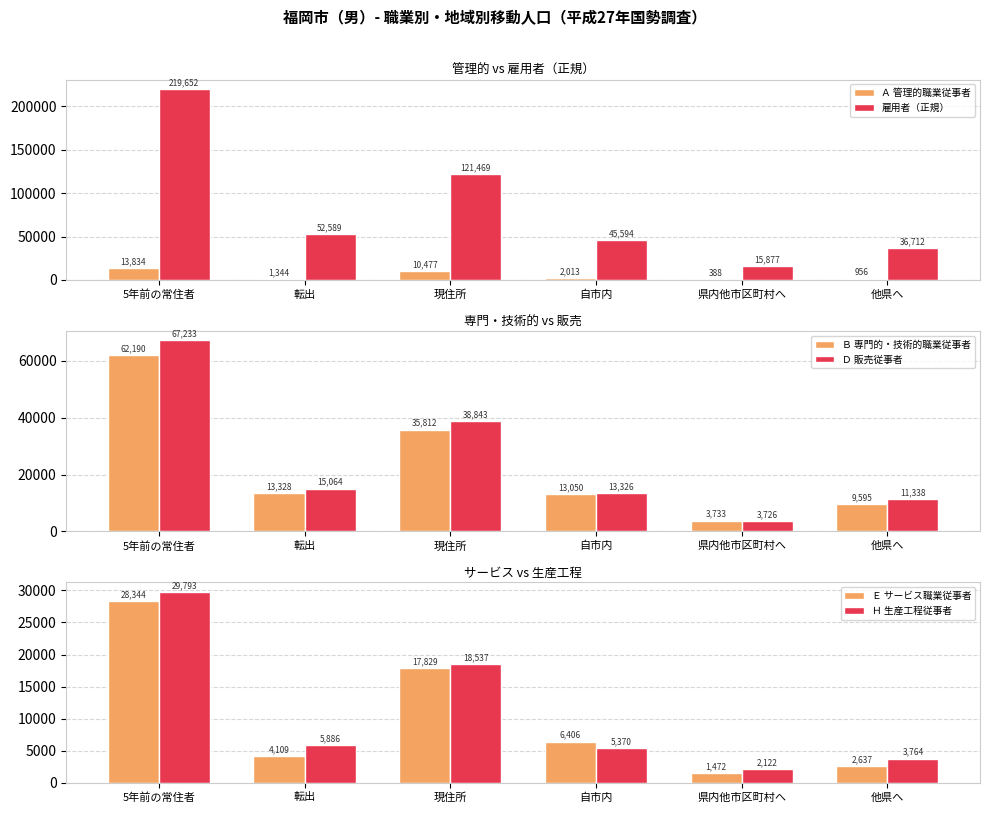

List the series in order of their peak value, lowest first.

Ａ 管理的職業従事者, Ｅ サービス職業従事者, Ｈ 生産工程従事者, Ｂ 専門的・技術的職業従事者, Ｄ 販売従事者, 雇用者（正規）